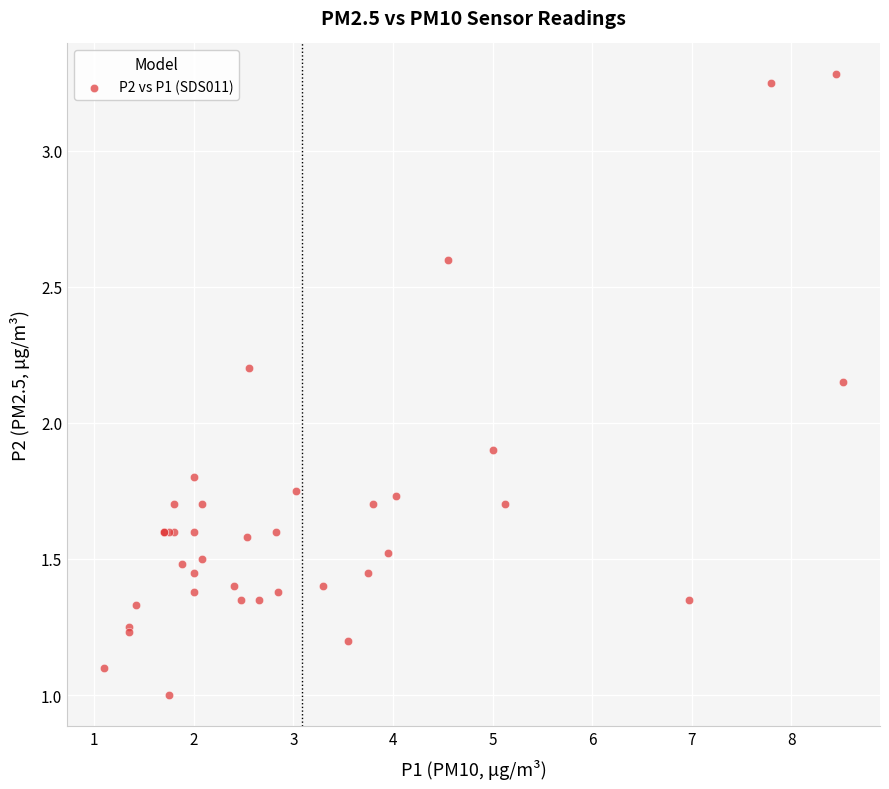

What Y value in the scatter plot is closest to 2?

1.9